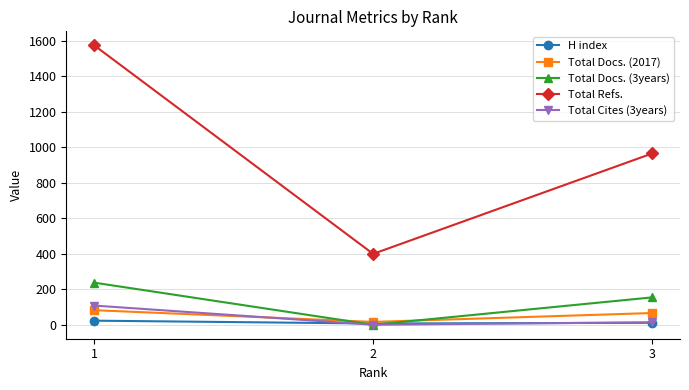

At which label is Total Cites (3years) closest to 54?

3